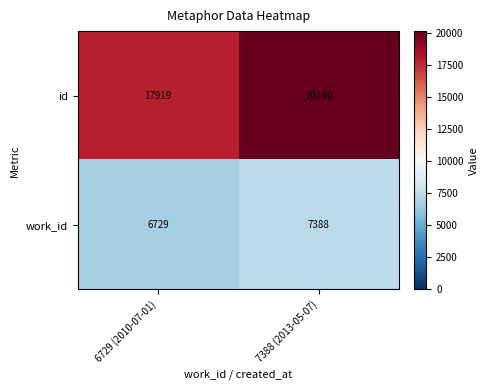

What is the greatest value displayed?

20160